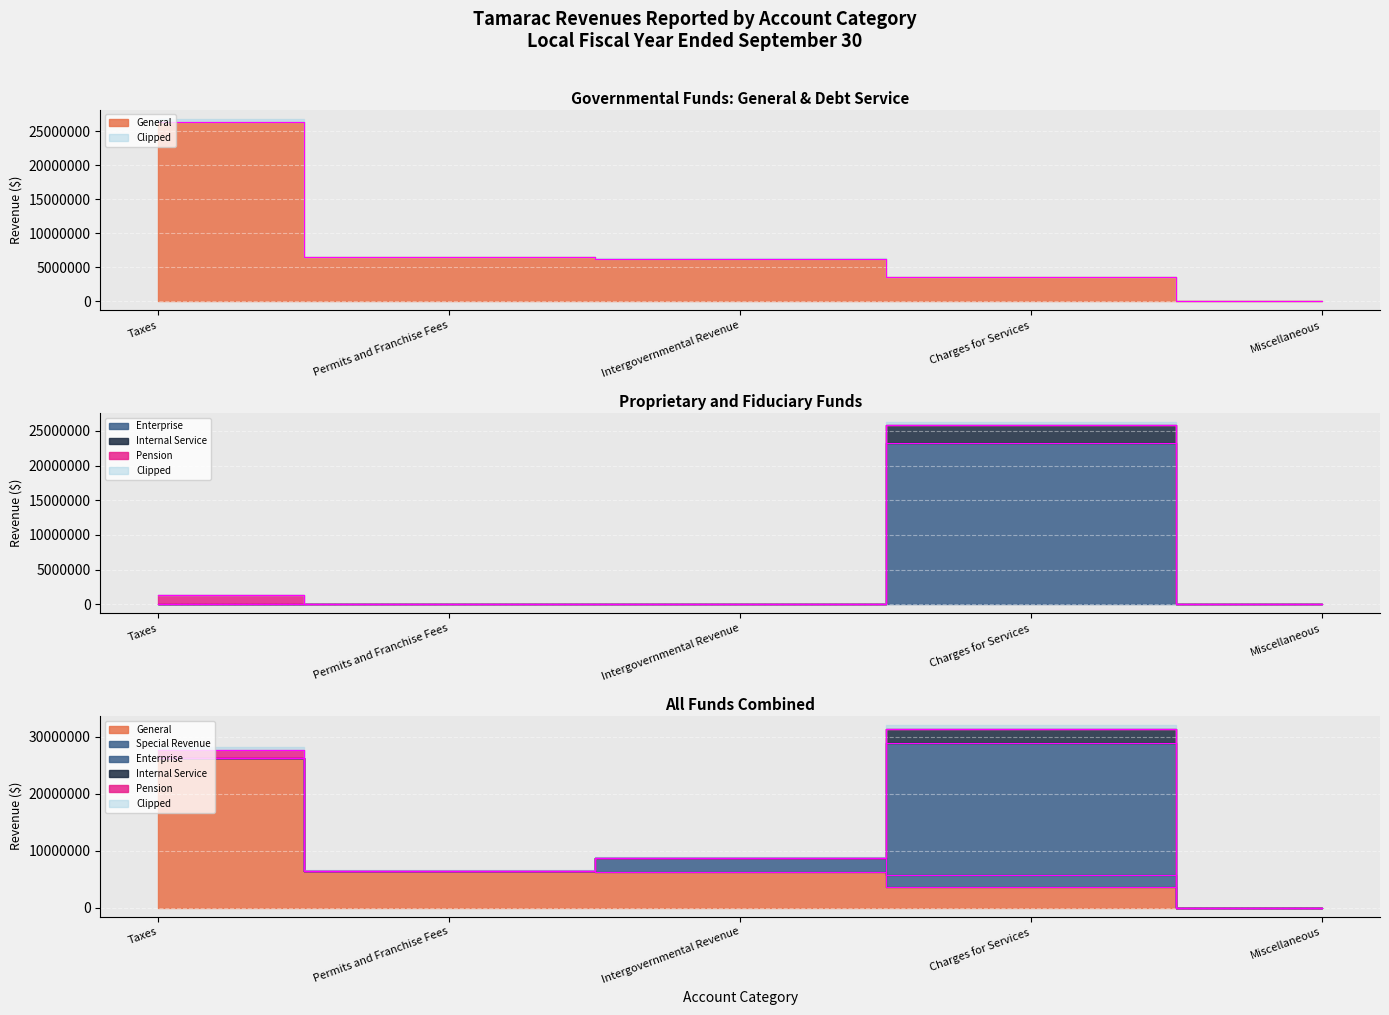

At which category is the sum across all series the highest?

Charges for Services